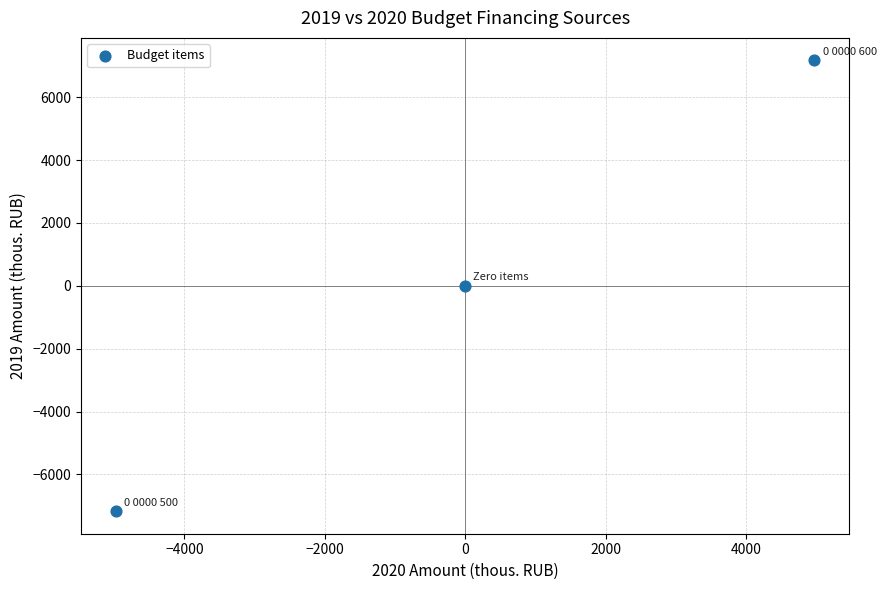

What is the range of Y values (max minus min)?

14337.6